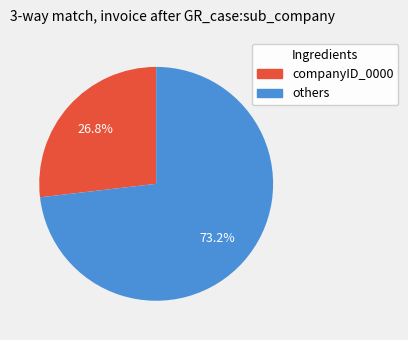

Rank the categories by value from lowest to highest.

companyID_0000, others